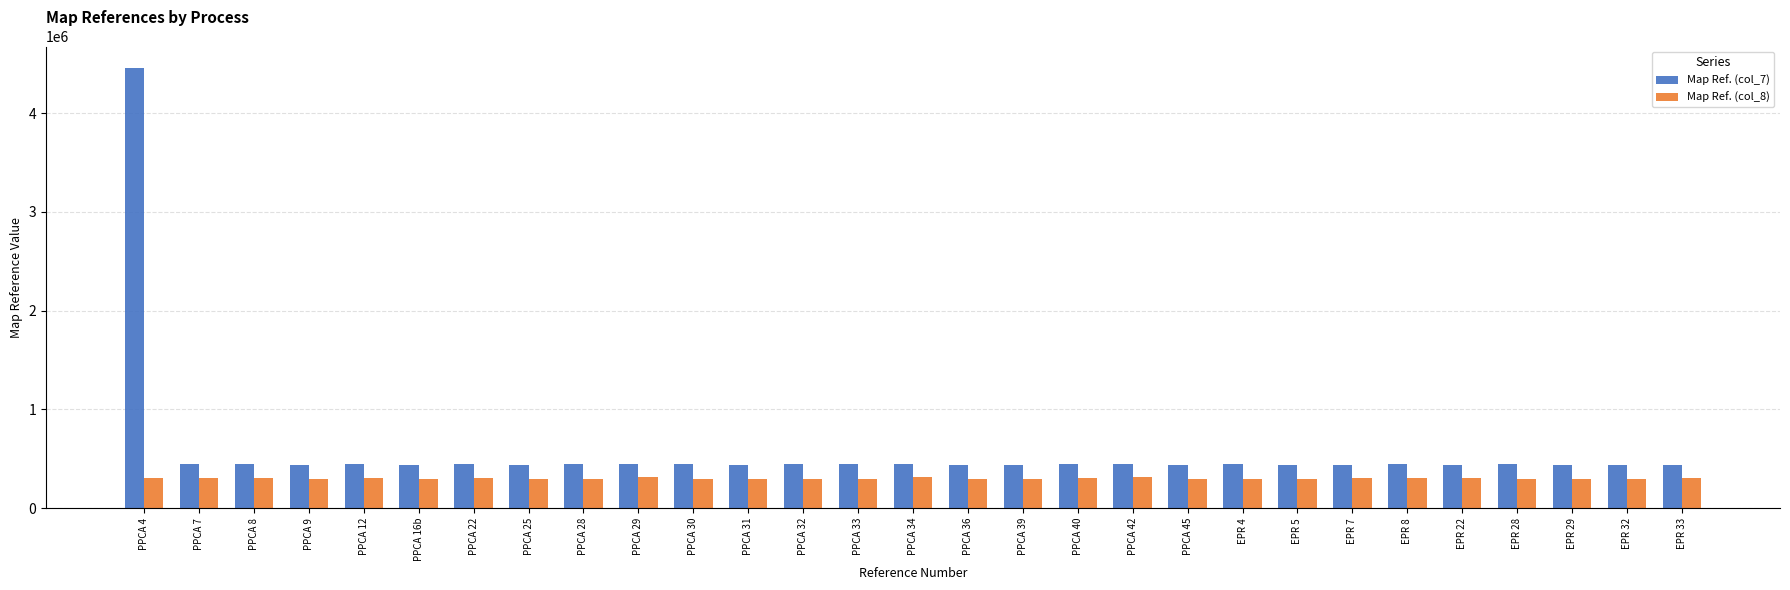

What is the difference between the second highest and second lowest values in the Map Ref. (col_8) series?

19073